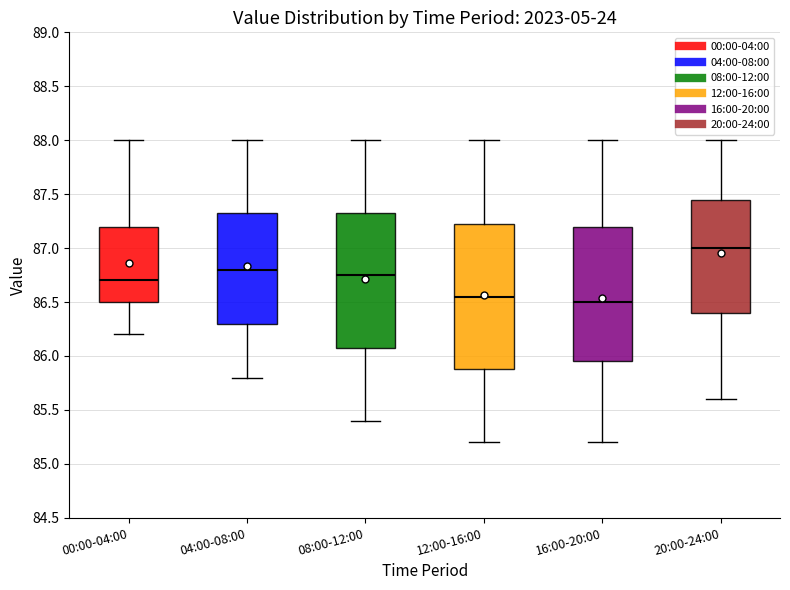

Reading left to right, transcribe this box plot: for each box, give where its median line is, the range the box spans, and where its two whiskers end, as read against the y-axis. The values are not printed on the chart, so give them approximately, as read against the axis.

00:00-04:00: median 86.70, box 86.50 to 87.20, whiskers 86.20 to 88.00
04:00-08:00: median 86.80, box 86.30 to 87.35, whiskers 85.80 to 88.00
08:00-12:00: median 86.75, box 86.10 to 87.35, whiskers 85.40 to 88.00
12:00-16:00: median 86.55, box 85.90 to 87.25, whiskers 85.20 to 88.00
16:00-20:00: median 86.50, box 85.95 to 87.20, whiskers 85.20 to 88.00
20:00-24:00: median 87.00, box 86.40 to 87.45, whiskers 85.60 to 88.00